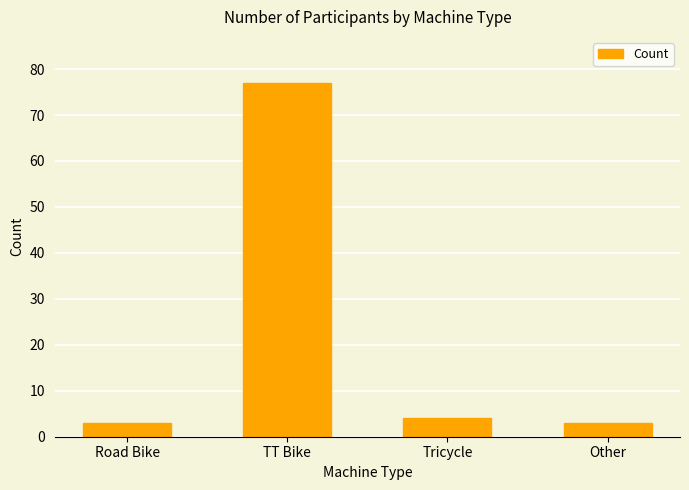

Count the number of data series in this chart.

1